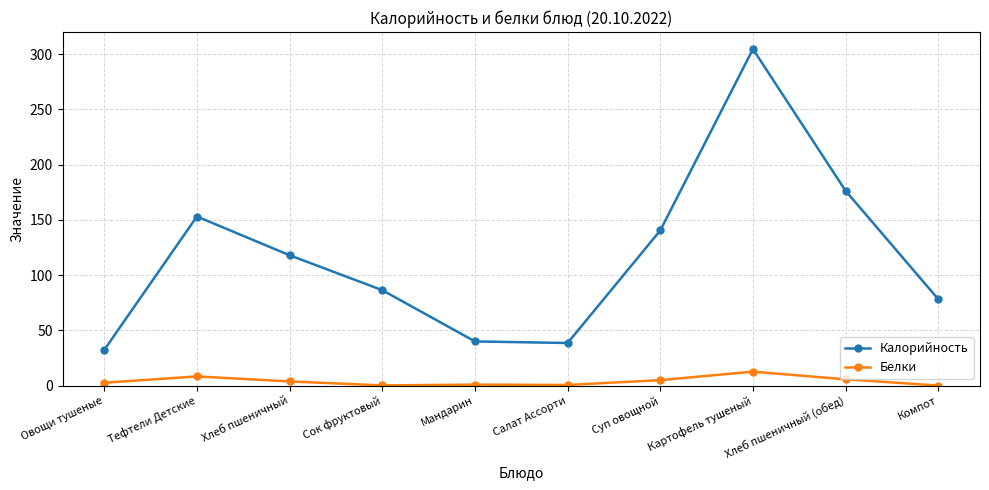

Which series changed the most between Картофель тушеный and Компот?

Калорийность